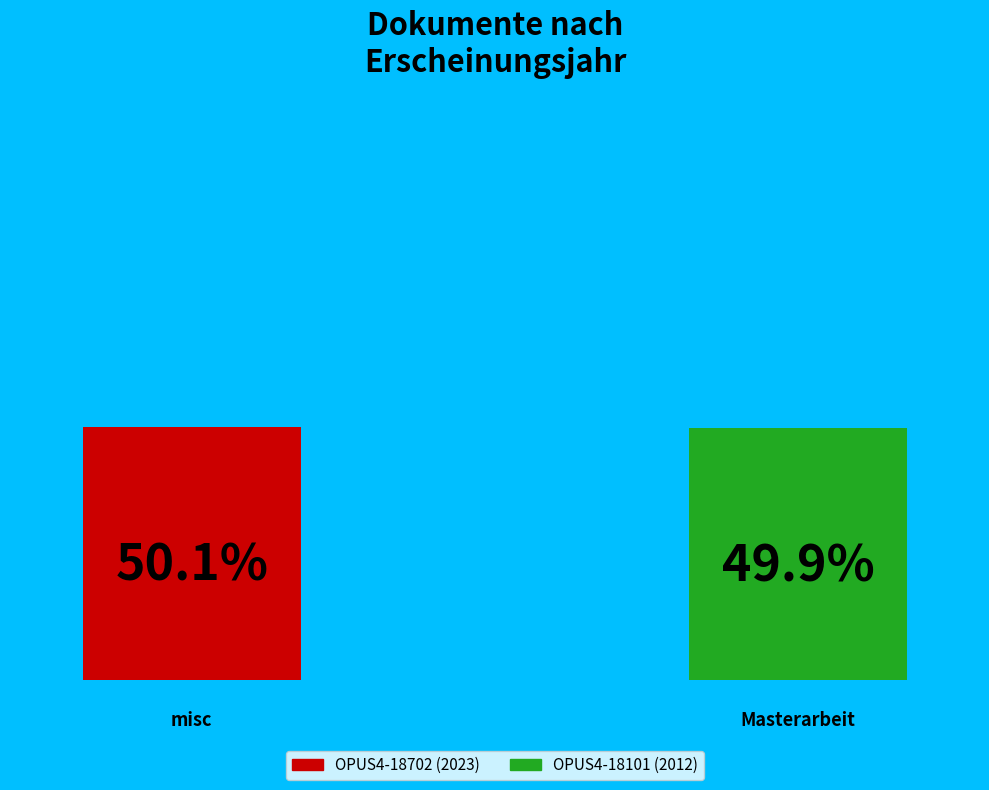

Approximately how many times larger is the value at OPUS4-18702 compared to OPUS4-18101?

1.0